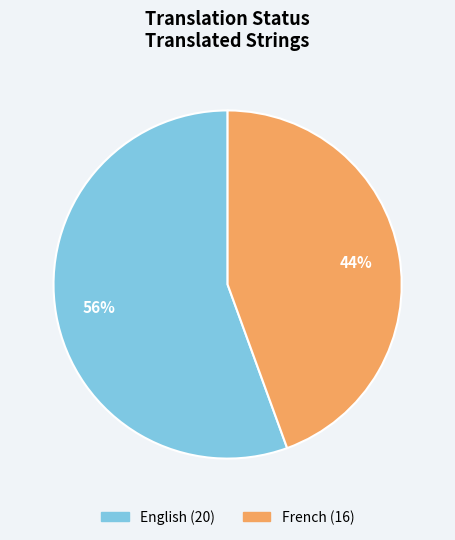

True or false: French accounts for 53% of the total.

False